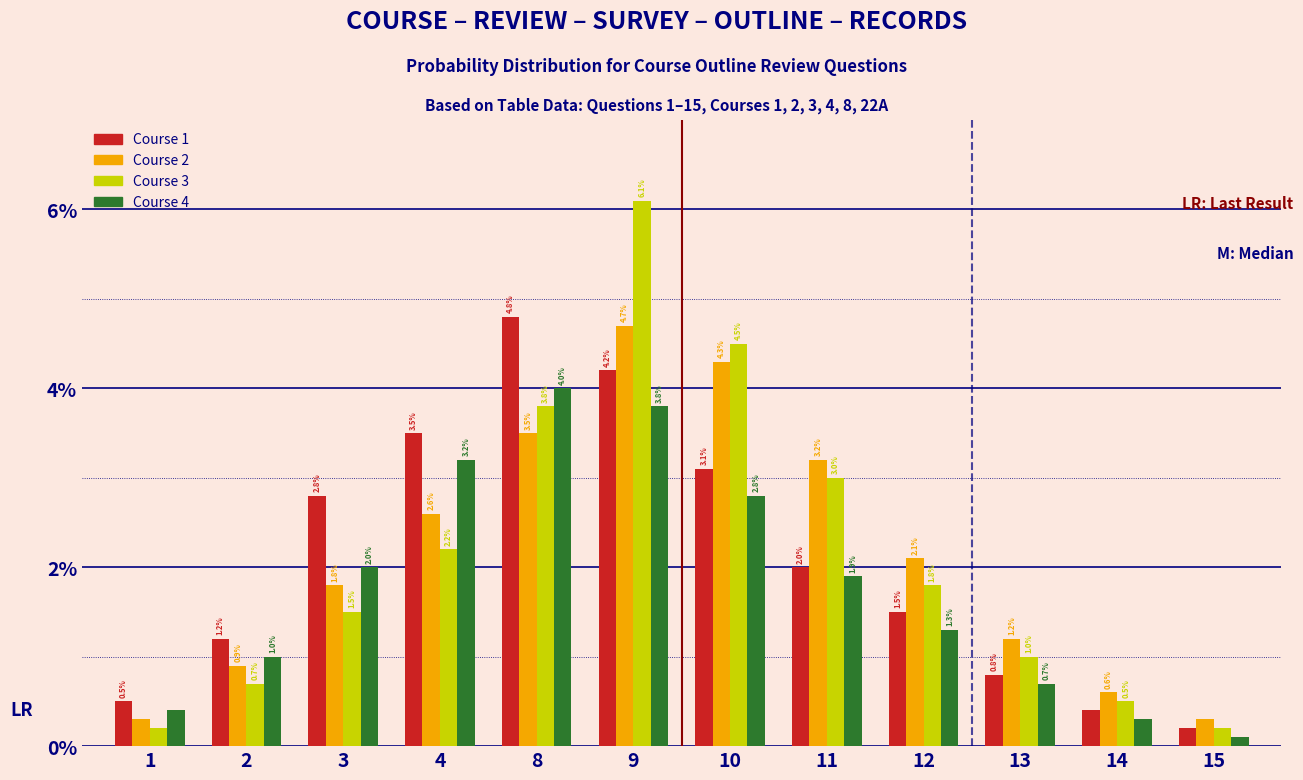

Reading left to right, what are all the values shown in this chart?

Course 1: 1=0.5	2=1.2	3=2.8	4=3.5	8=4.8	9=4.2	10=3.1	11=2.0	12=1.5	13=0.8	14=0.4	15=0.2
Course 2: 1=0.3	2=0.9	3=1.8	4=2.6	8=3.5	9=4.7	10=4.3	11=3.2	12=2.1	13=1.2	14=0.6	15=0.3
Course 3: 1=0.2	2=0.7	3=1.5	4=2.2	8=3.8	9=6.1	10=4.5	11=3.0	12=1.8	13=1.0	14=0.5	15=0.2
Course 4: 1=0.4	2=1.0	3=2.0	4=3.2	8=4.0	9=3.8	10=2.8	11=1.9	12=1.3	13=0.7	14=0.3	15=0.1